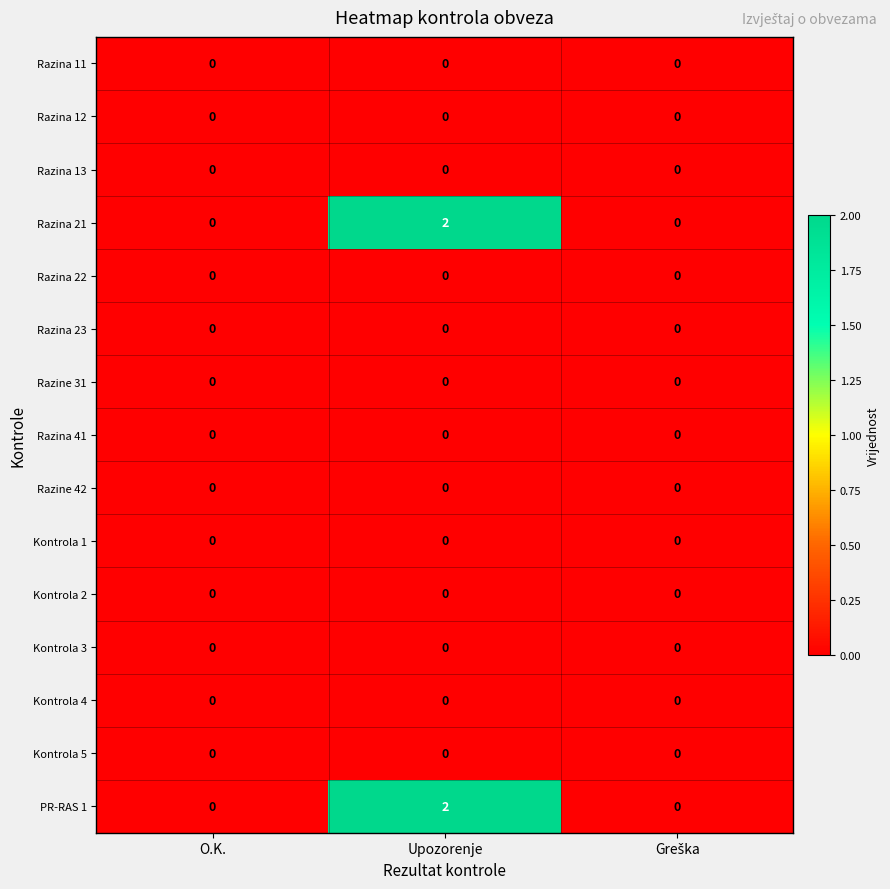

At which category is the sum across all series the highest?

Upozorenje